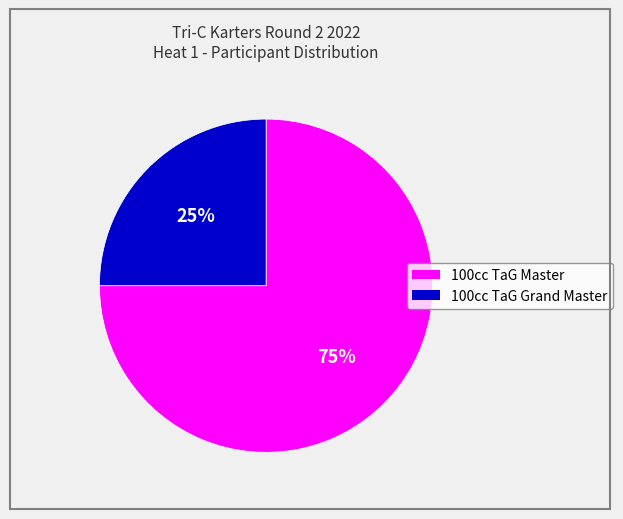

To the nearest percent, what is the difference between the largest and smallest slice percentages?

50%